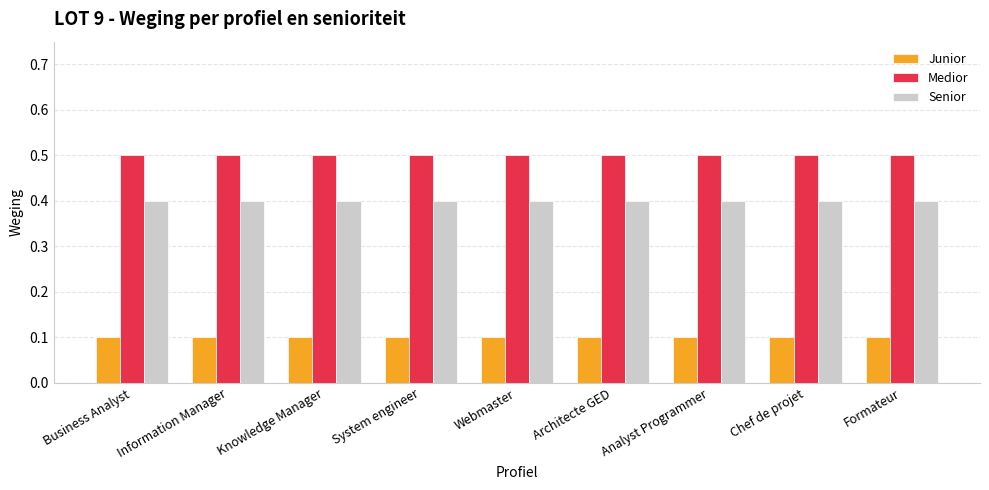

What is the sum of the Junior values at Architecte GED and Analyst Programmer?

0.2